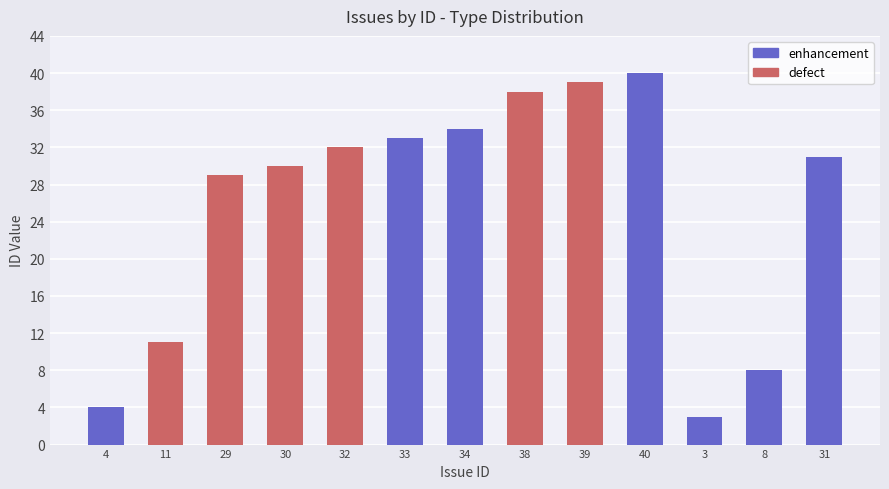

What is the difference between the values at 8 and 32?

24